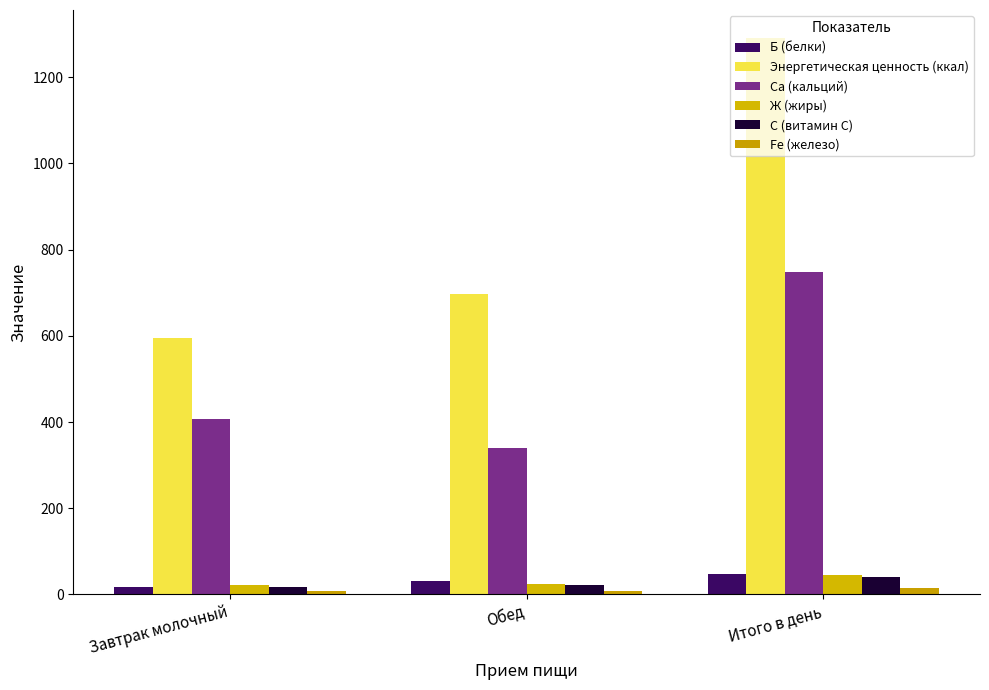

Count the number of data series in this chart.

6